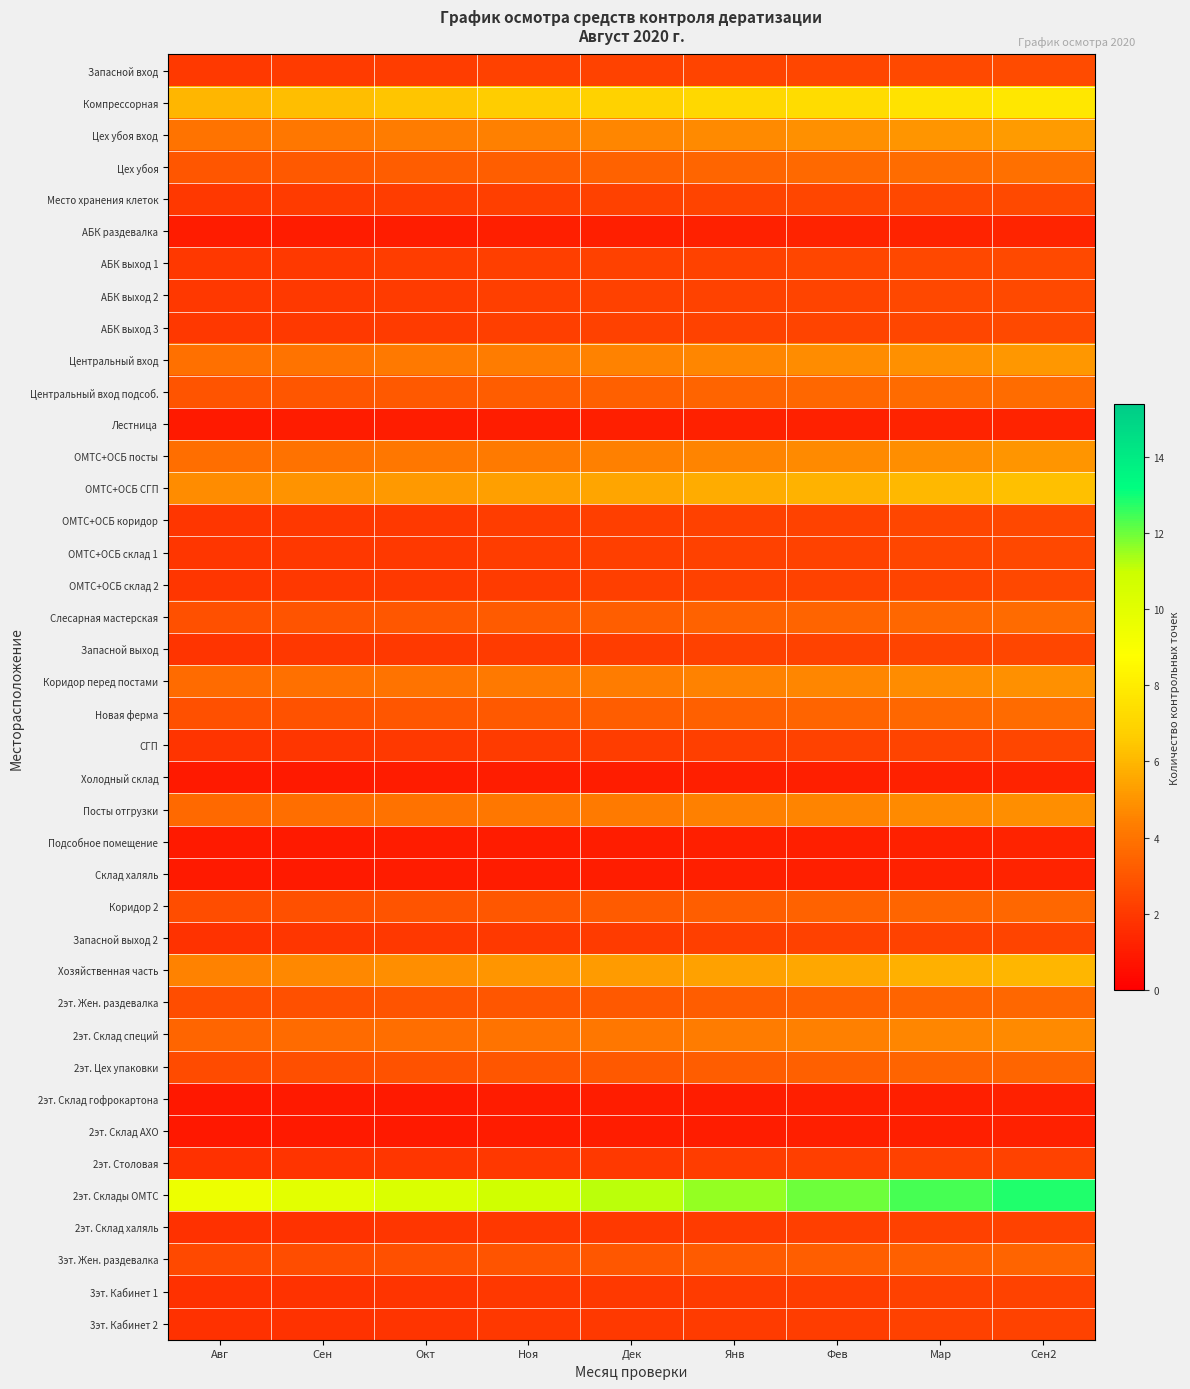

What is the total value across all series at Мар?

132.9